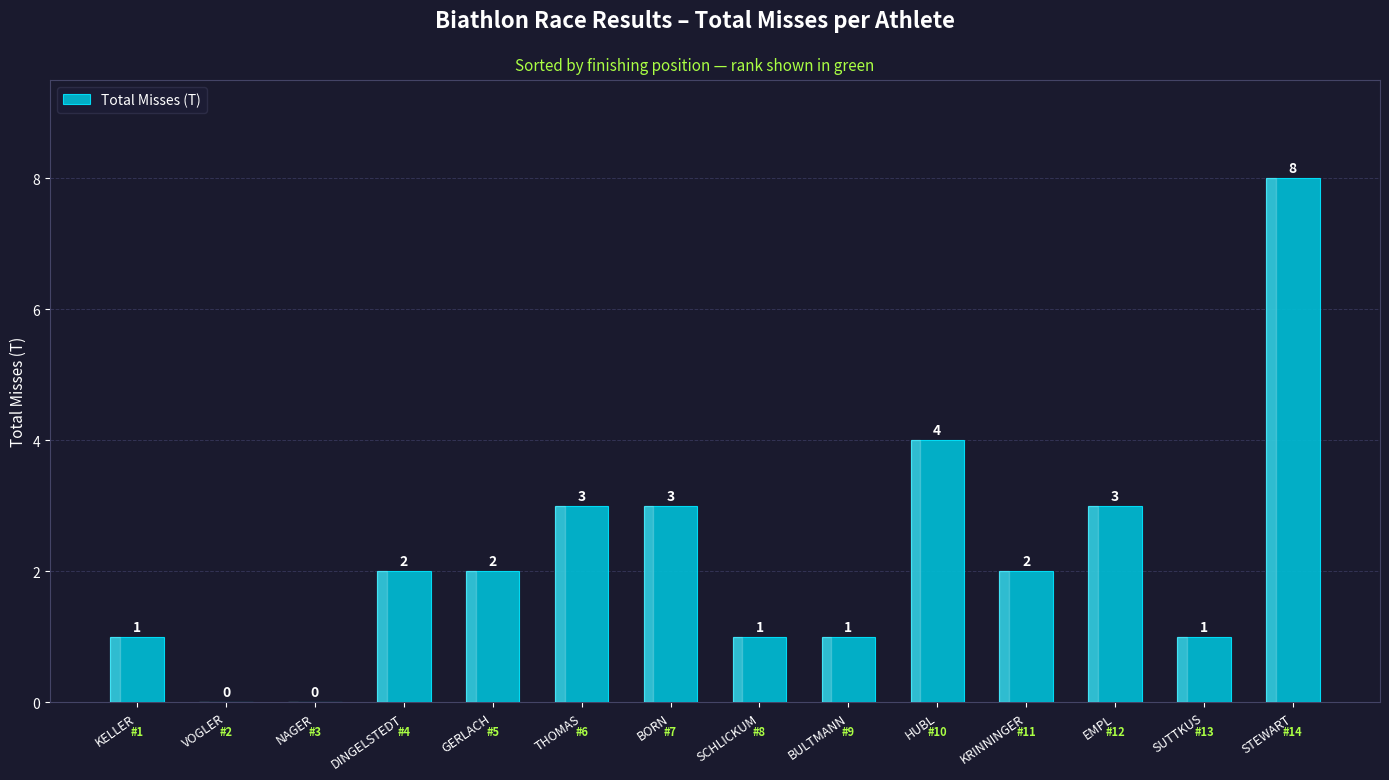

The chart shows a value of 3 at THOMAS. True or false?

True